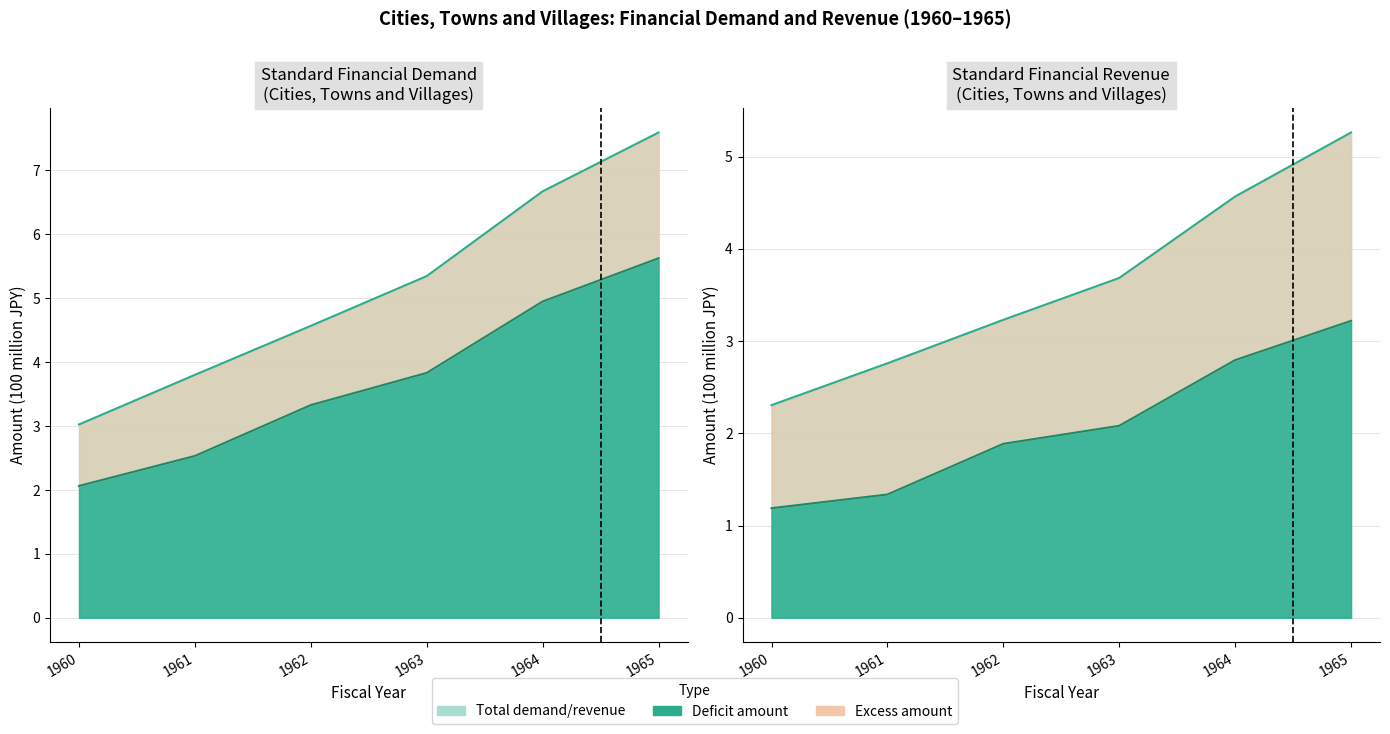

What is the minimum value shown in the chart?

1.2